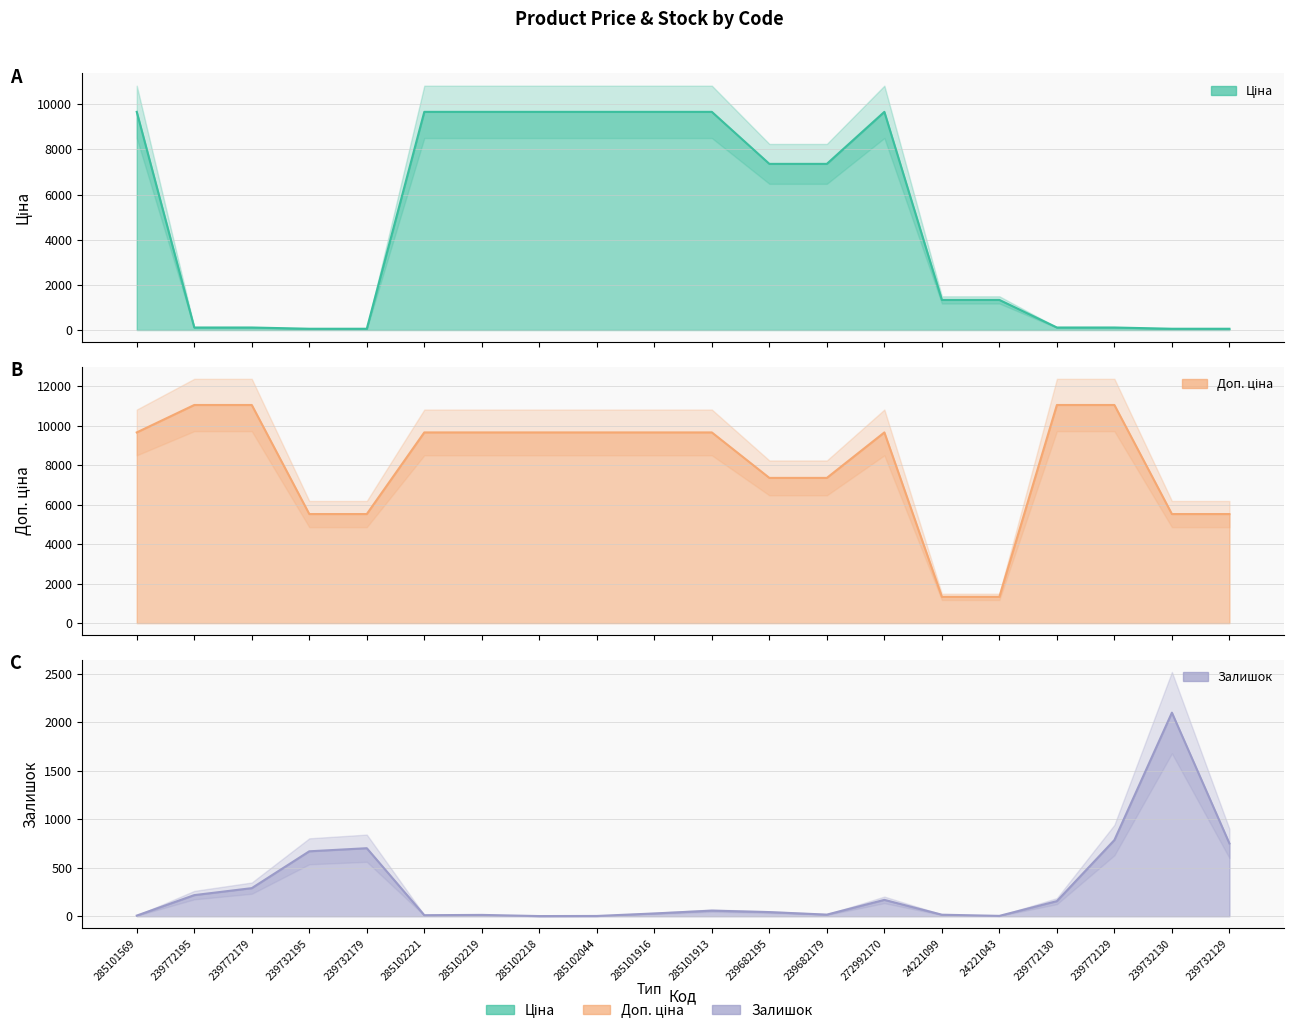

The value of Ціна at 285102219 is 9664.7. True or false?

True